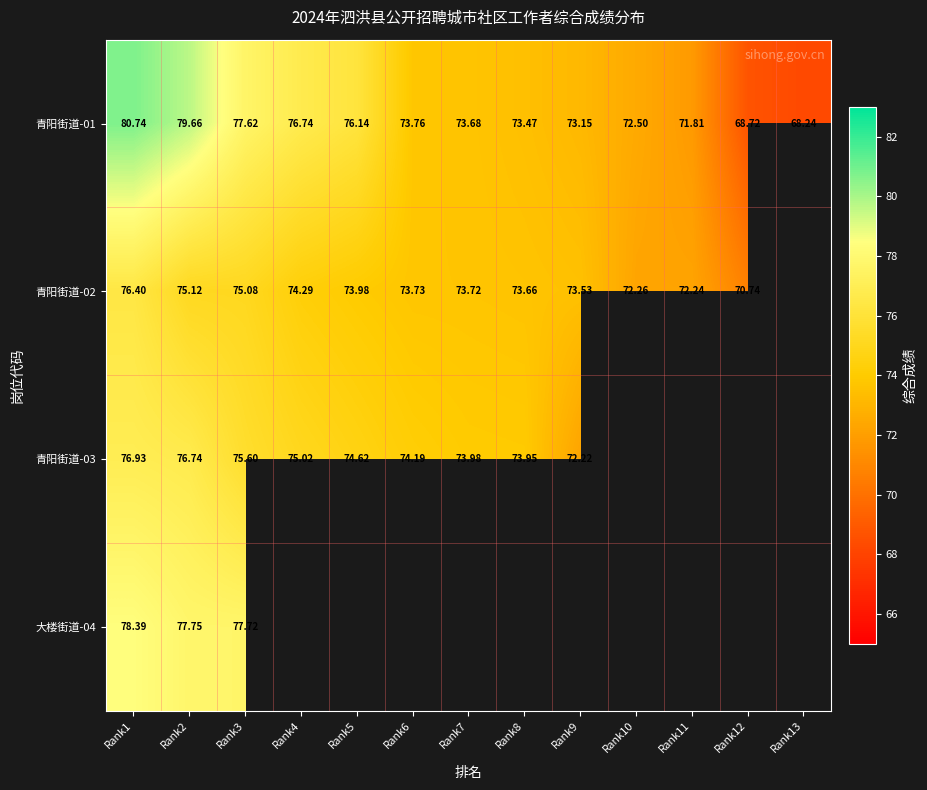

Is it true that 青阳街道-02 equals 18.7 at Rank12?

False